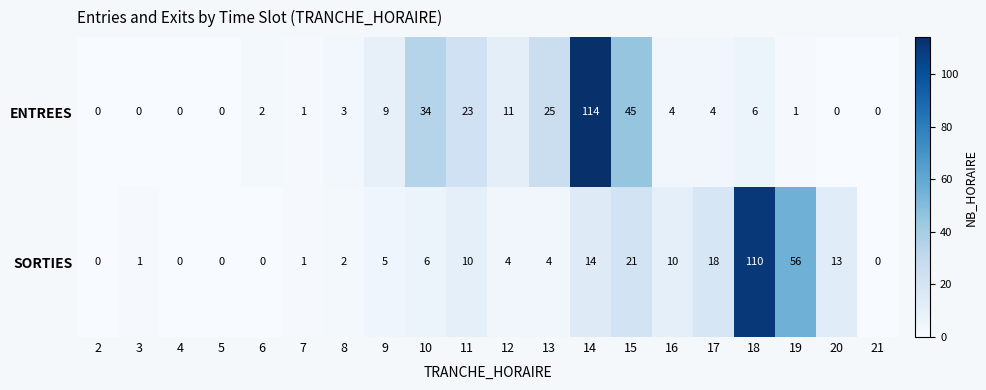

Which label corresponds to the largest value in the chart?

14